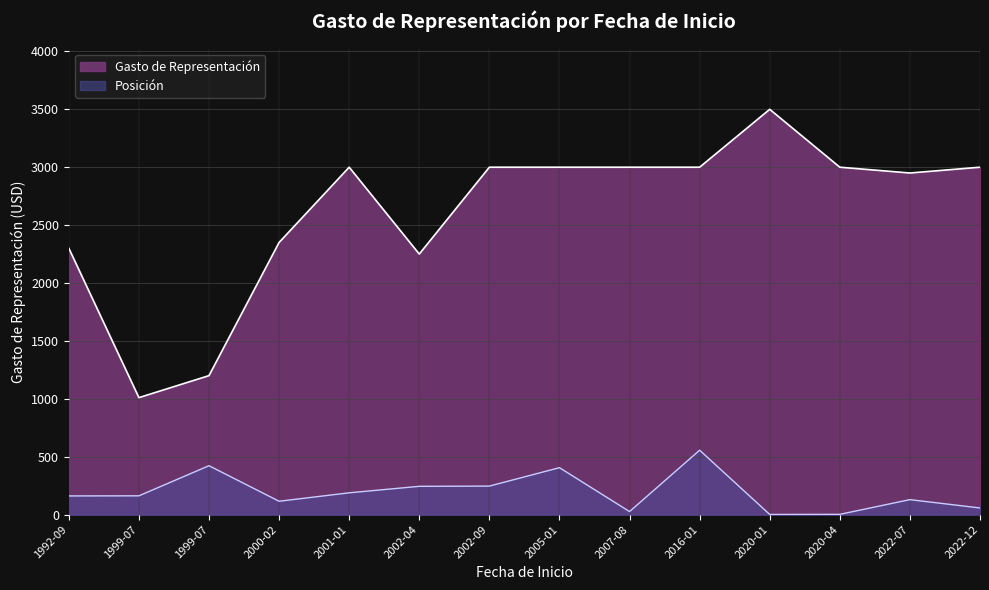

At 2022-12, list the series in order from smallest to largest.

Posición, Gasto de Representación